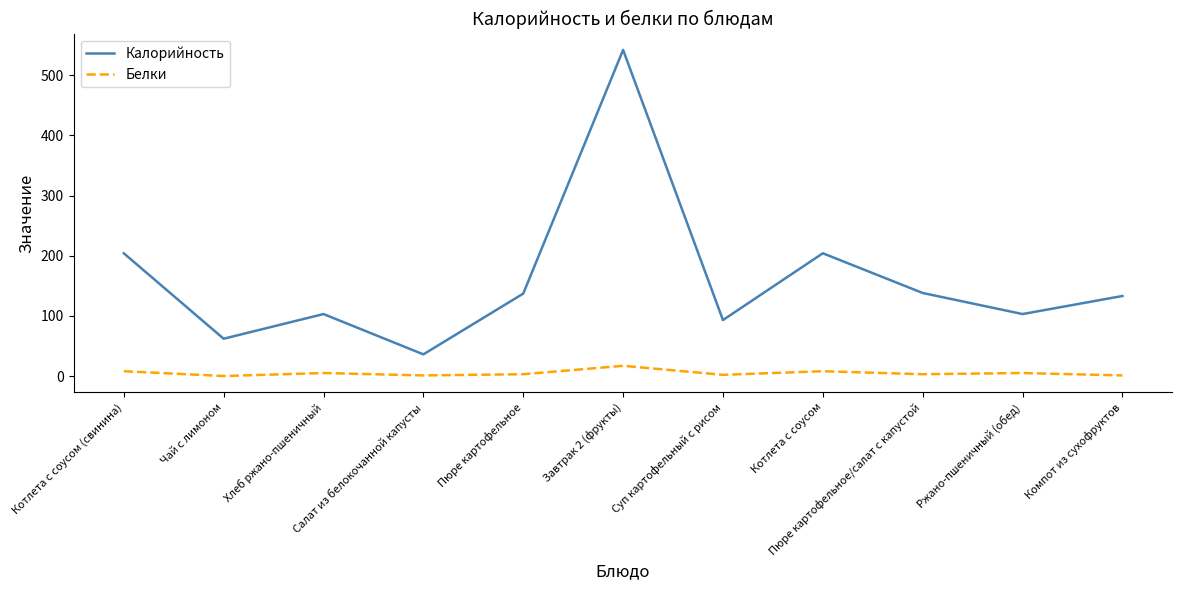

What is the average value of the Калорийность series?

160